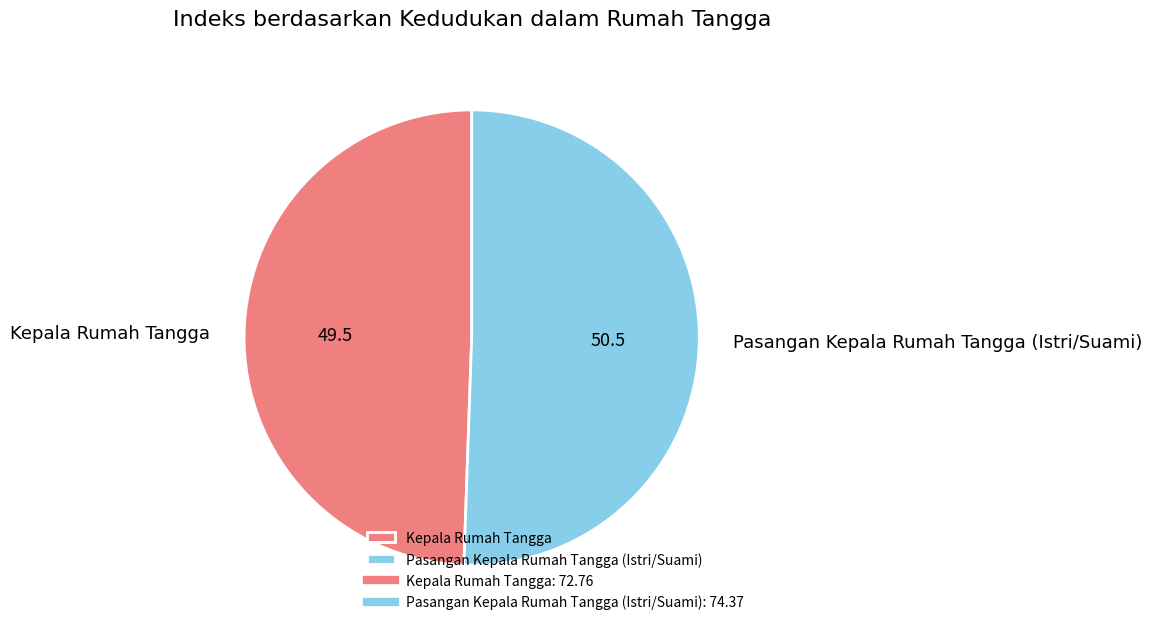

Between Kepala Rumah Tangga and Pasangan Kepala Rumah Tangga (Istri/Suami), which is larger?

Pasangan Kepala Rumah Tangga (Istri/Suami)